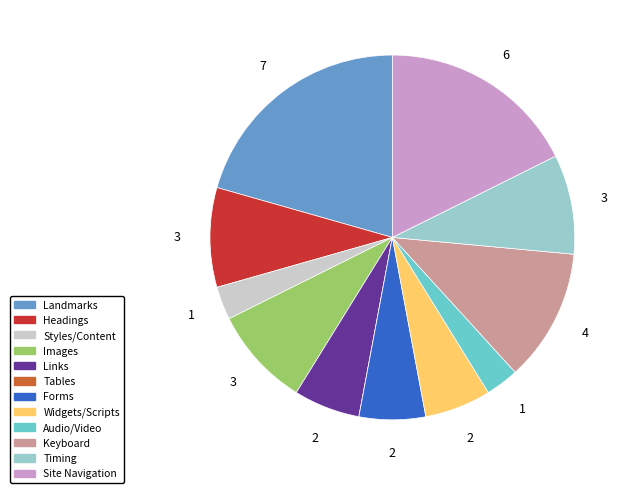

Is there any slice that represents more than half of the pie?

No